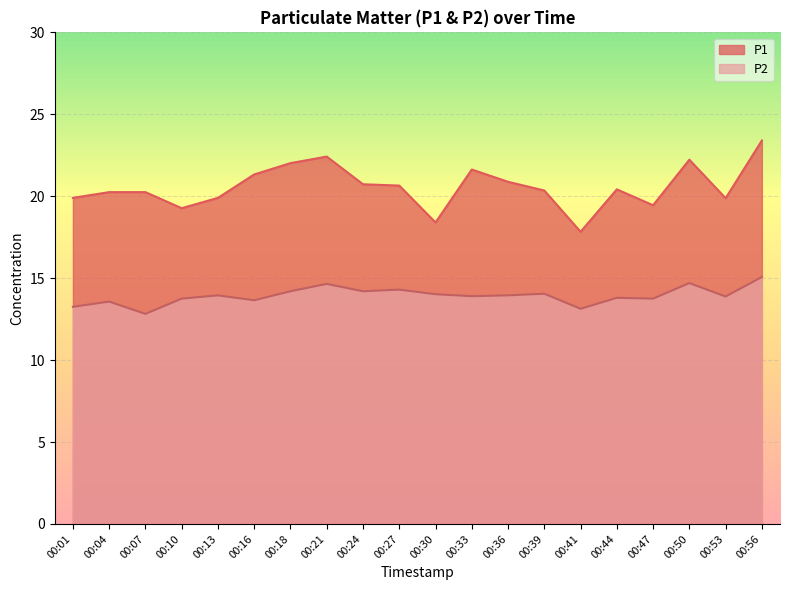

What is the value of the P1 point at the 3rd from the left?

20.2